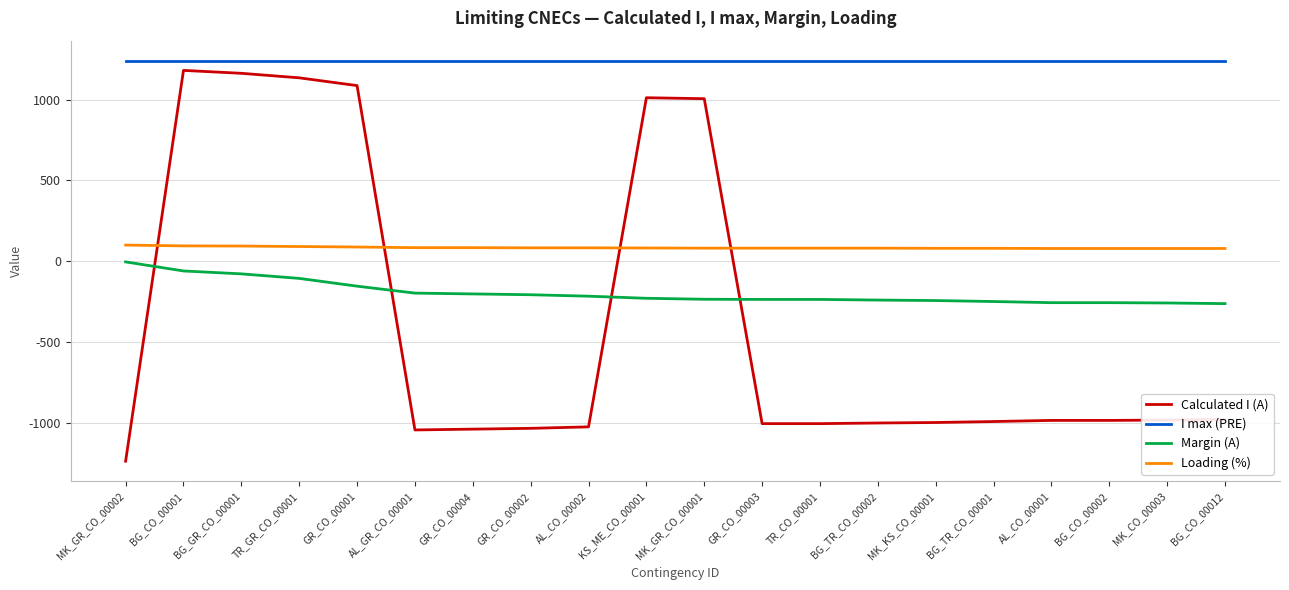

At AL_CO_00002, list the series in order from largest to smallest.

I max (PRE), Loading (%), Margin (A), Calculated I (A)